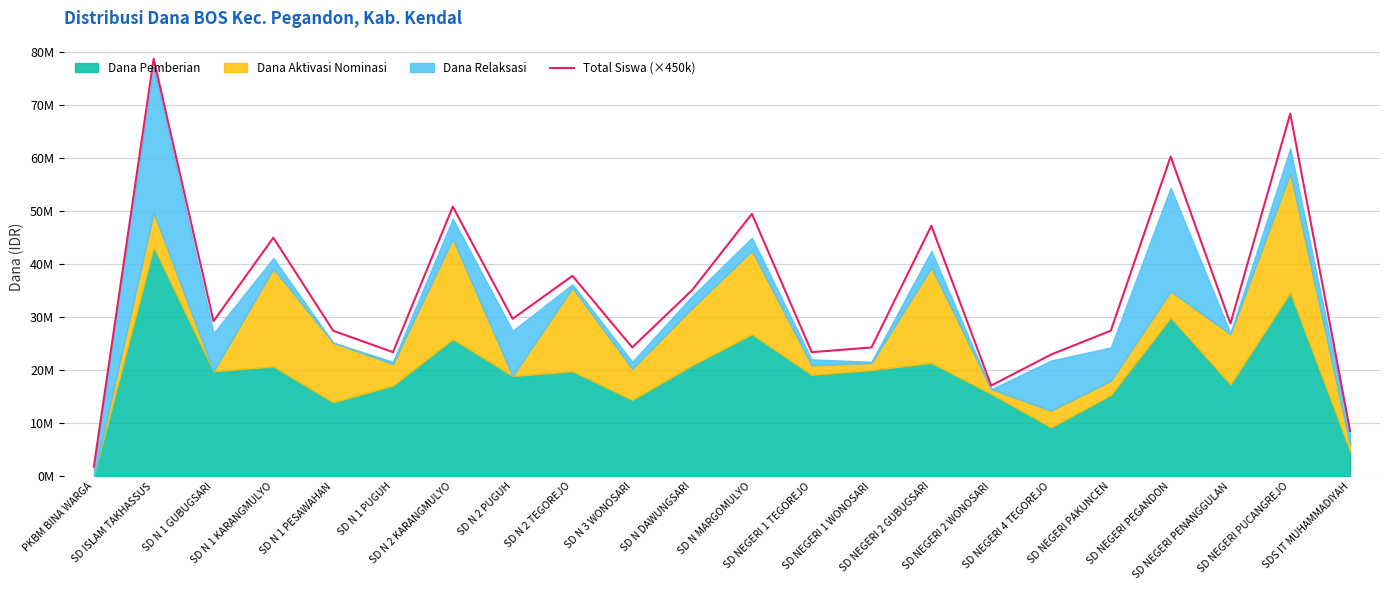

Between SD N 1 PESAWAHAN and SD NEGERI PEGANDON, which is larger?

SD NEGERI PEGANDON